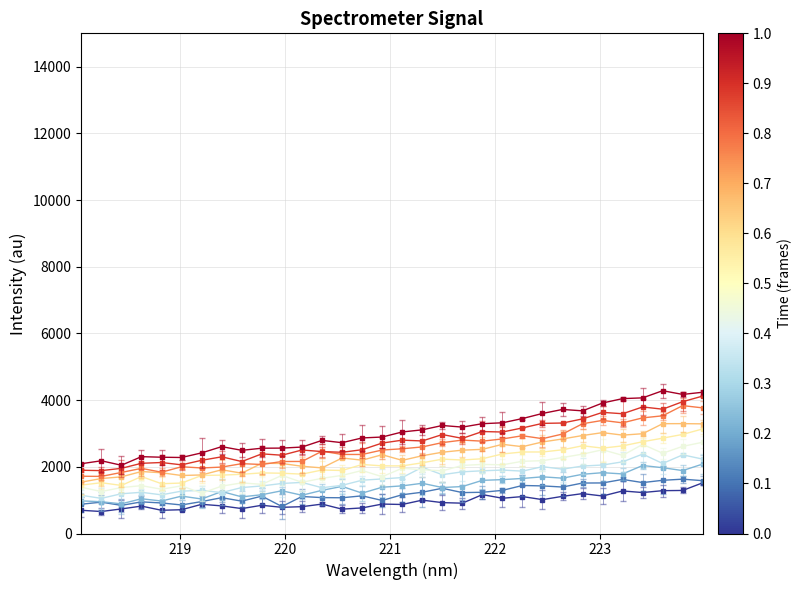

What is the smallest value displayed?

659.7